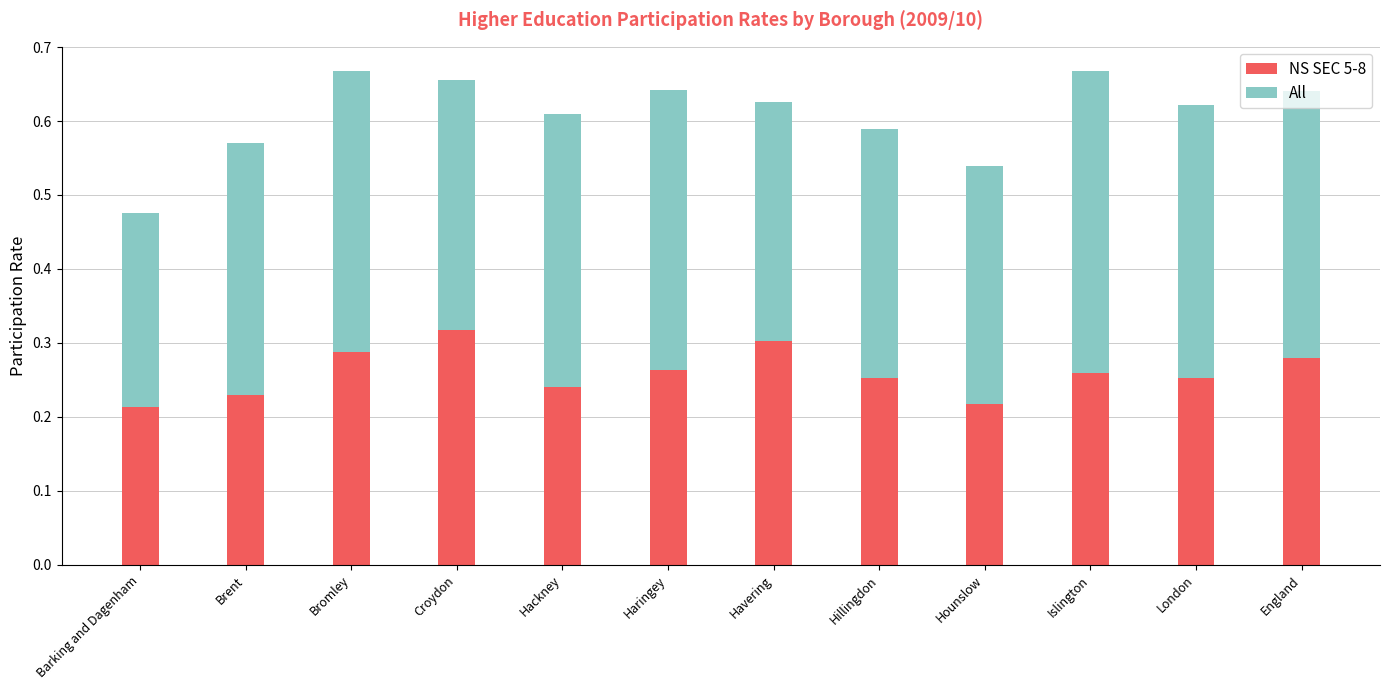

True or false: NS SEC 5-8 has a value of 0.2 at Bromley.

False